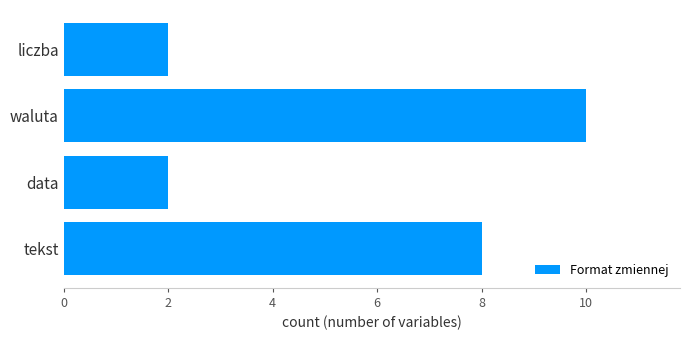

What is the difference between the maximum and second lowest values?

8